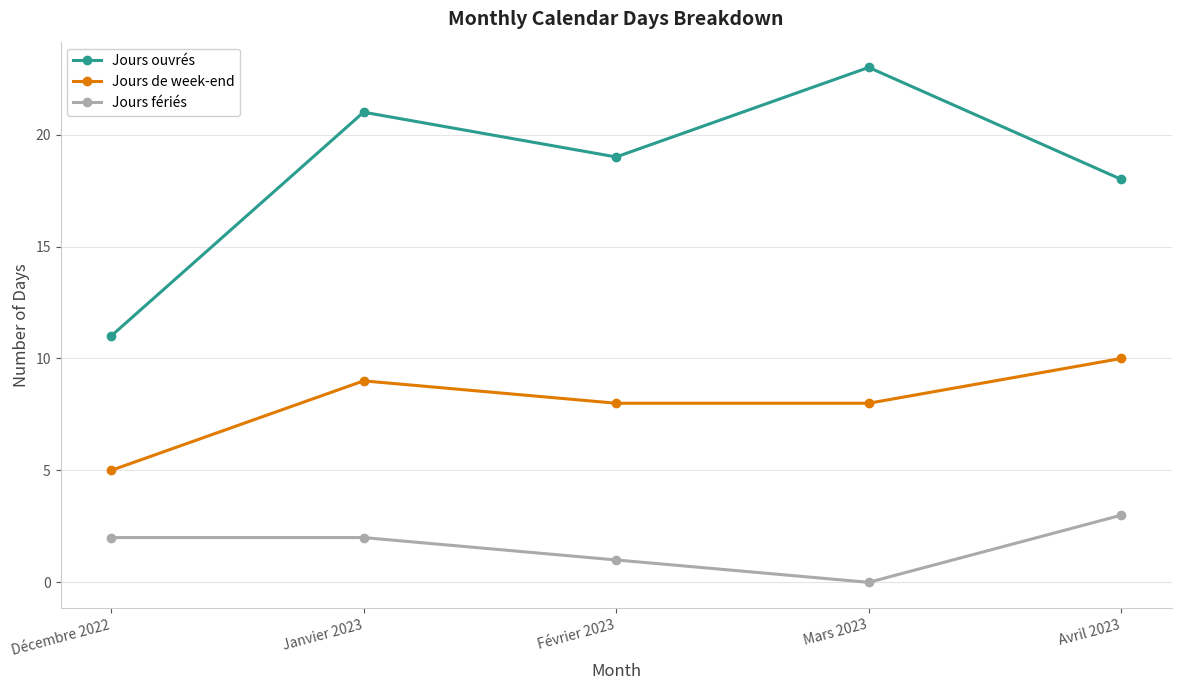

True or false: Jours fériés and Jours de week-end cross at least once.

False